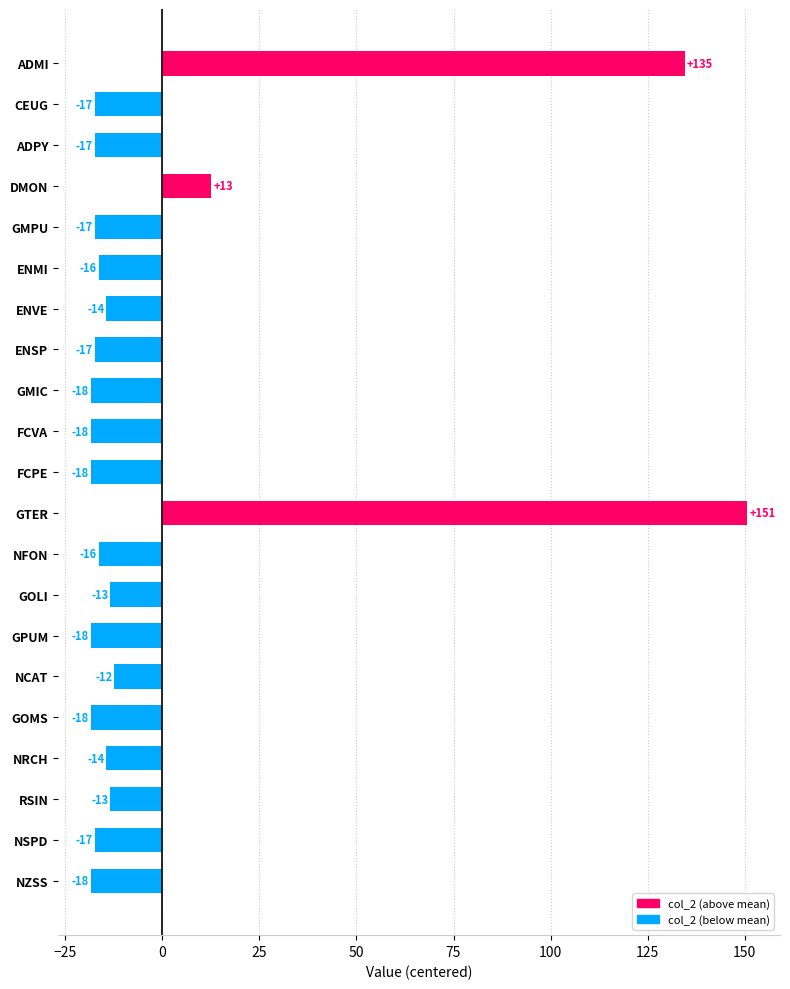

Are the bars horizontal?

Yes